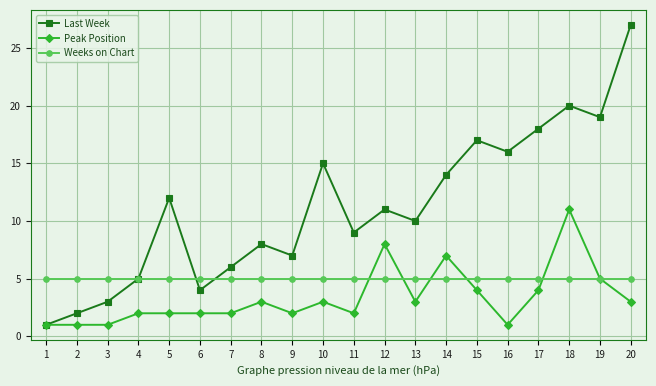

At which label does Last Week reach its minimum?

1